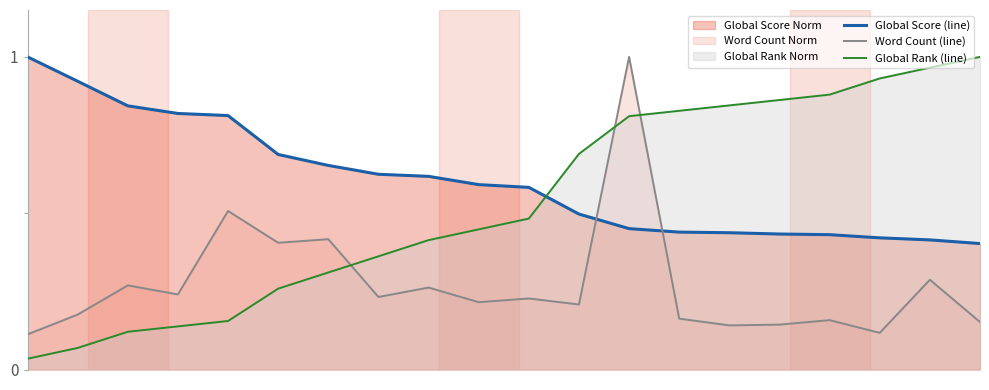

What is the difference between the maximum and minimum values in the Global Rank (line) series?

1.0